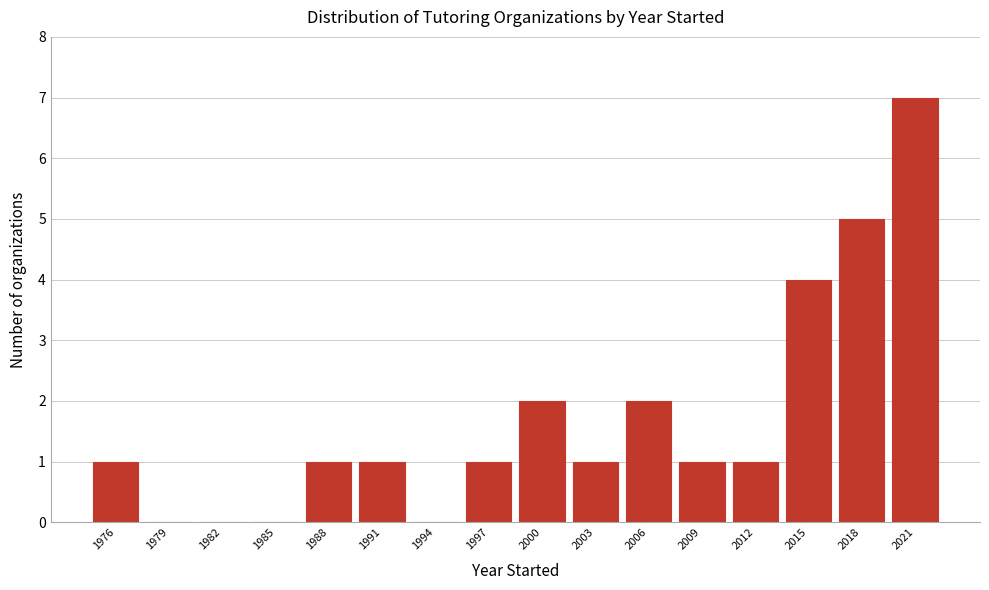

Reading left to right, transcribe this chart: for each bar, give the range it covers on the x-axis and its height. The values are not printed on the chart, so give them approximately, as read against the axis.

1975 to 1978: 1
1978 to 1981: 0
1981 to 1984: 0
1984 to 1987: 0
1987 to 1990: 1
1990 to 1993: 1
1993 to 1996: 0
1996 to 1999: 1
1999 to 2002: 2
2002 to 2005: 1
2005 to 2008: 2
2008 to 2011: 1
2011 to 2014: 1
2014 to 2017: 4
2017 to 2020: 5
2020 to 2023: 7